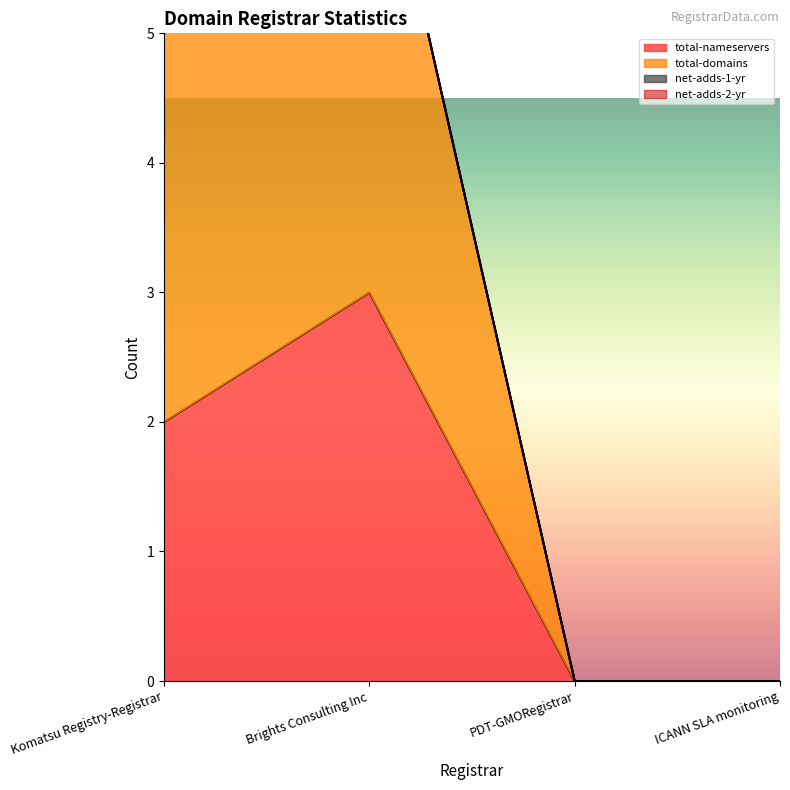

At which category does total-nameservers reach its first local peak?

Brights Consulting Inc